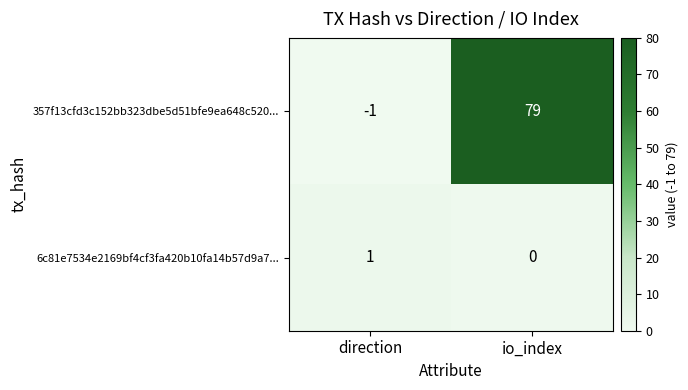

The 357f13cfd3c152bb323dbe5d51bfe9ea648c520... series shows 79 at io_index. True or false?

True